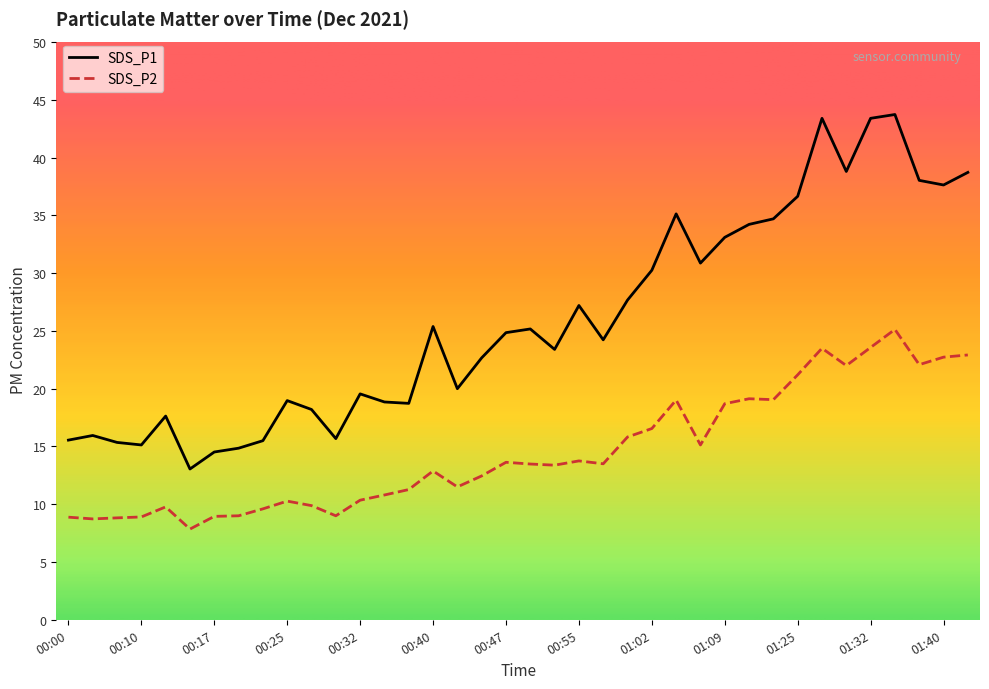

List the series in order of their peak value, highest first.

SDS_P1, SDS_P2